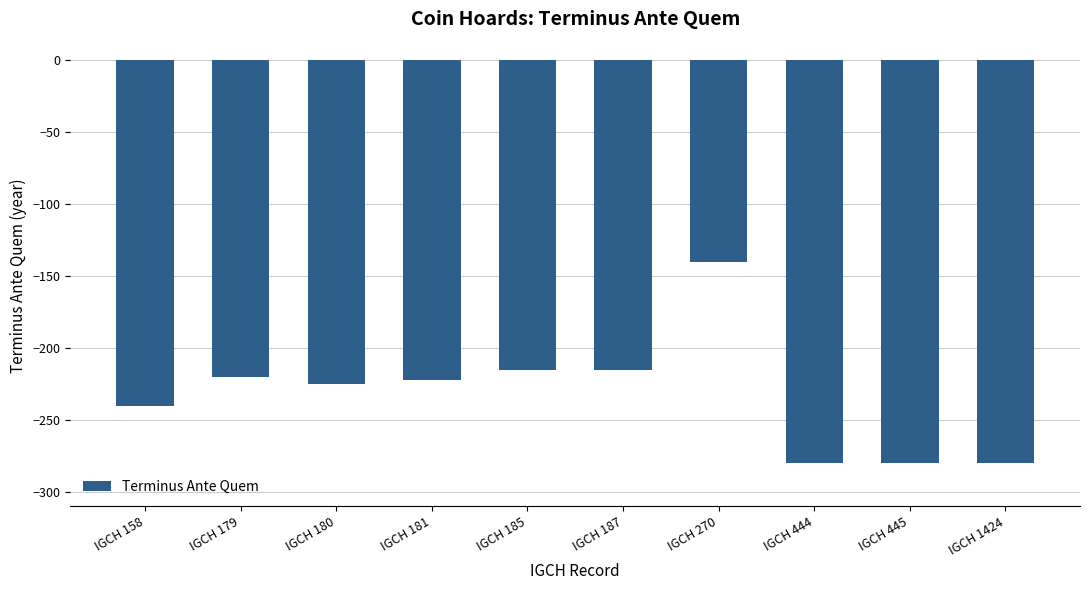

What is the sum of all values?

-2317